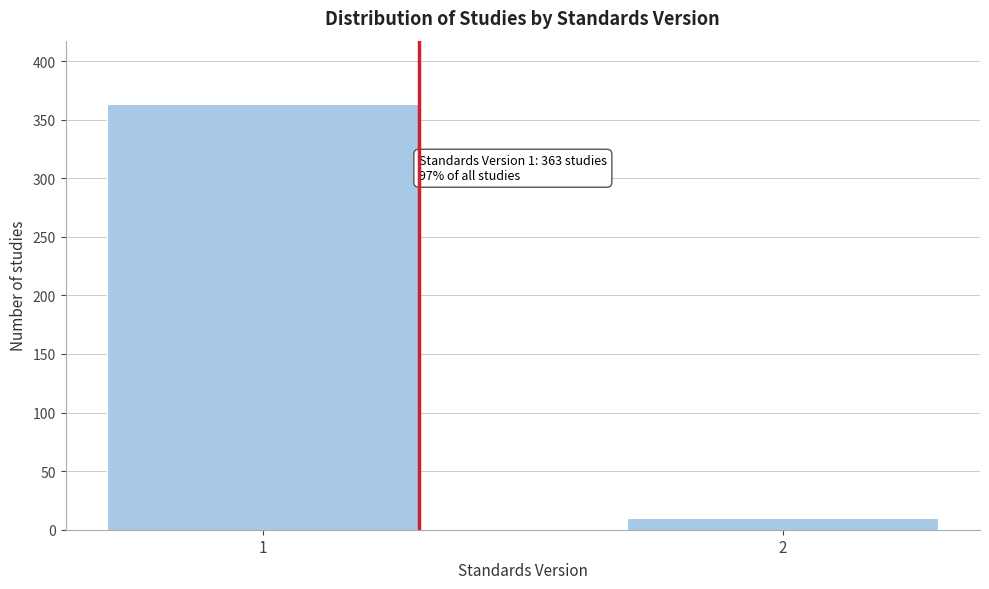

Reading right to left, what are all the values shown in this chart?

2=10	1=363